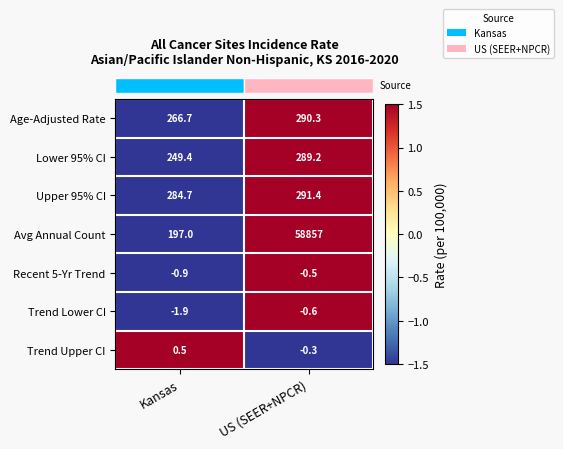

The value of Trend Lower CI at Kansas is -0.6. True or false?

False